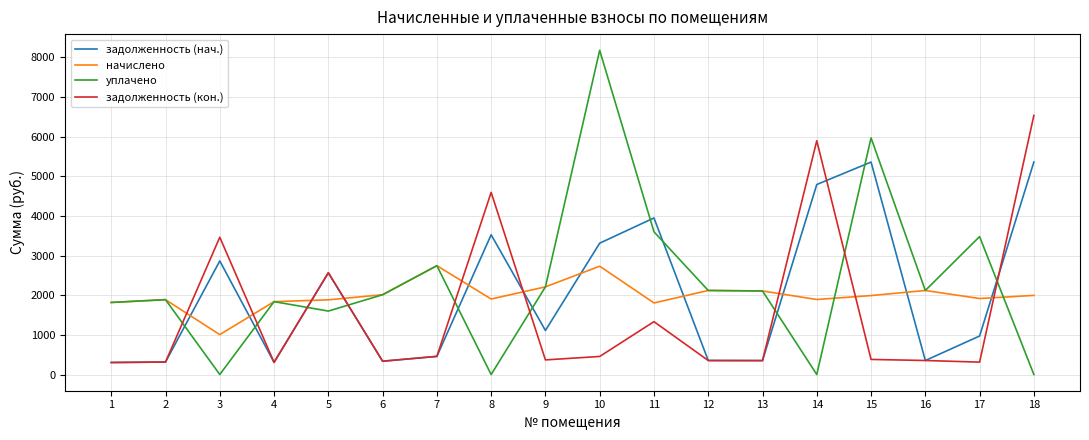

Where does the задолженность (кон.) series first go above 380?

3